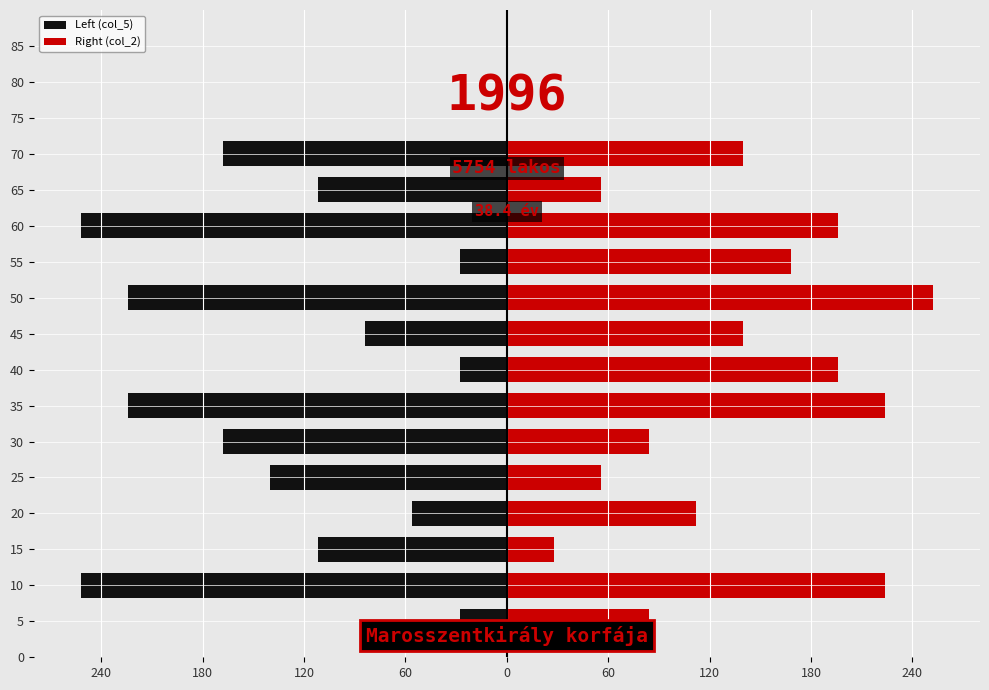

Which series changed the most between 20 and 60?

Left (col_5)